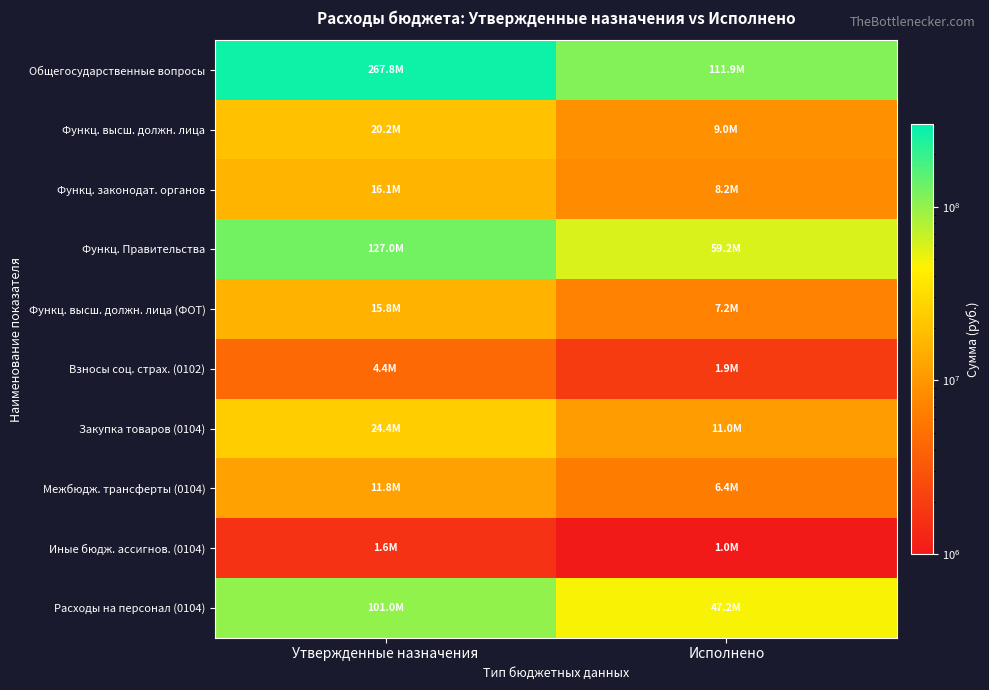

What is the spread (max minus min) of values at Исполнено?

110901360.2